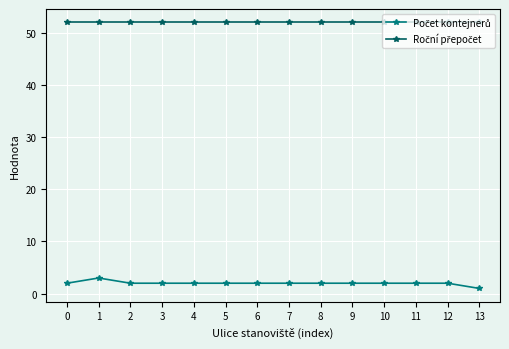

How many lines are shown in the chart?

2